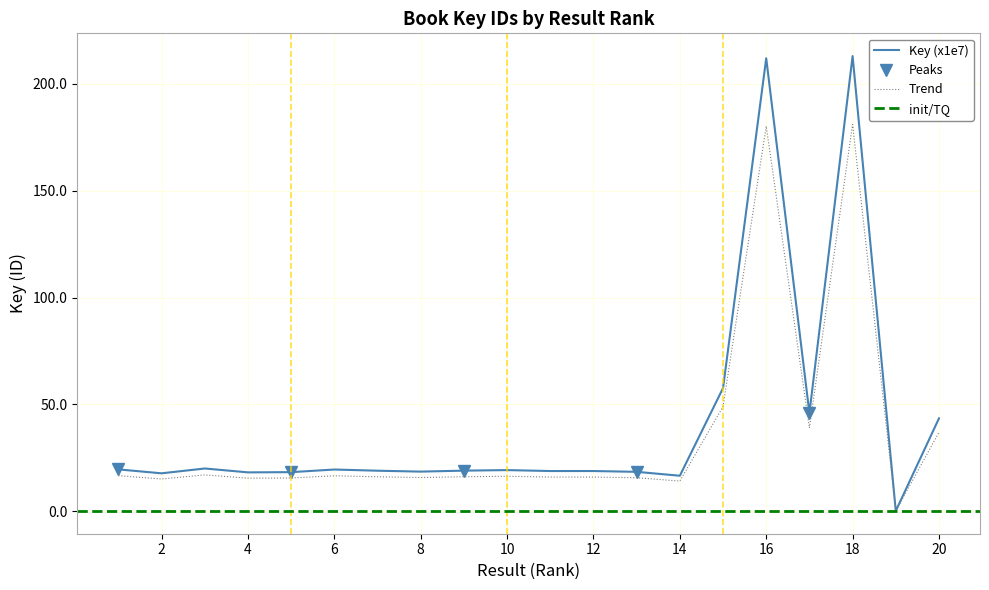

At which category does the data reach its first local valley?

2